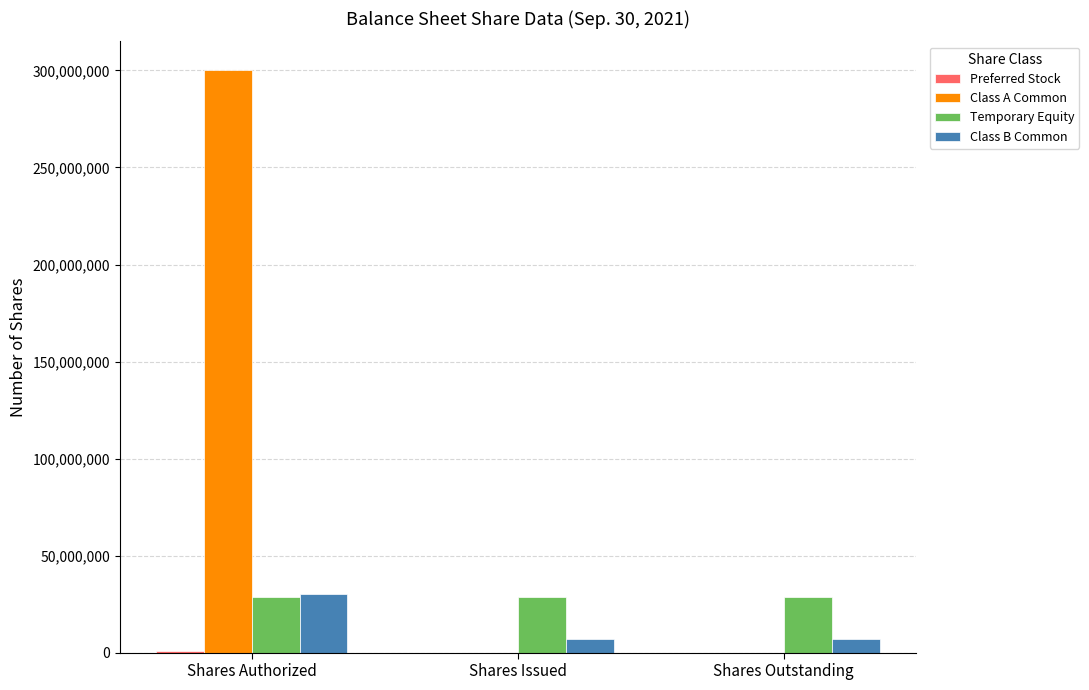

At which label does Class B Common reach its peak?

Shares Authorized